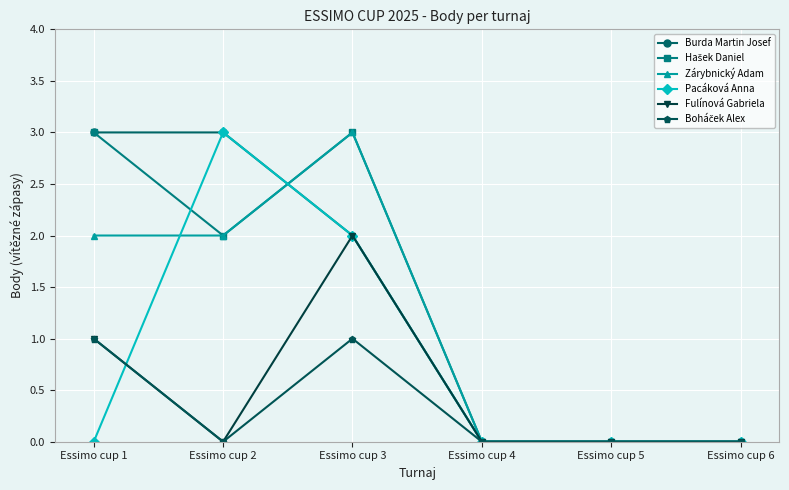

True or false: Burda Martin Josef has a value of 5 at Essimo cup 2.

False